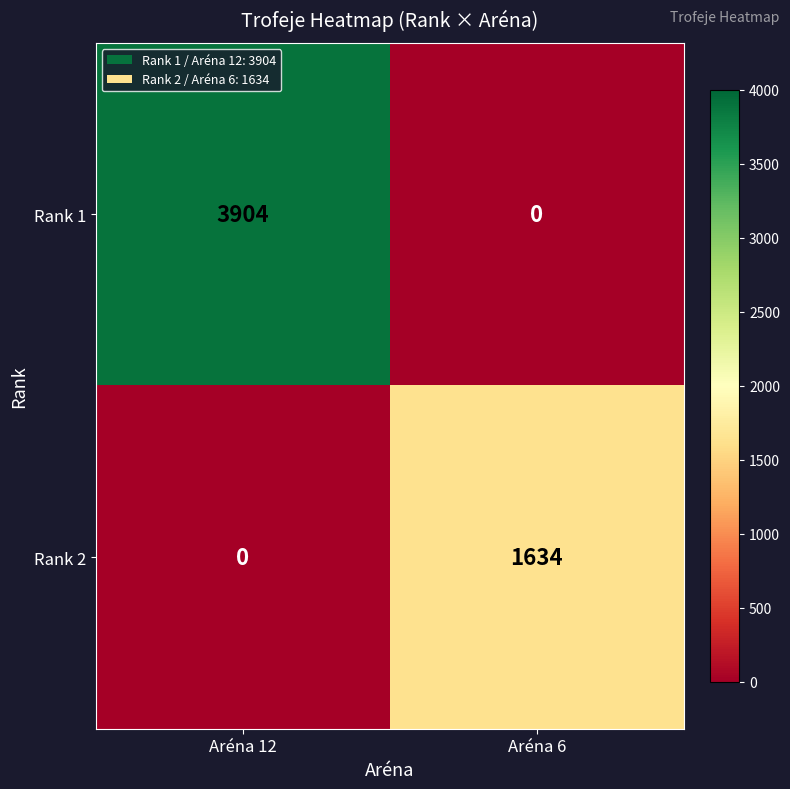

Which series changed the most between Aréna 12 and Aréna 6?

Rank 1